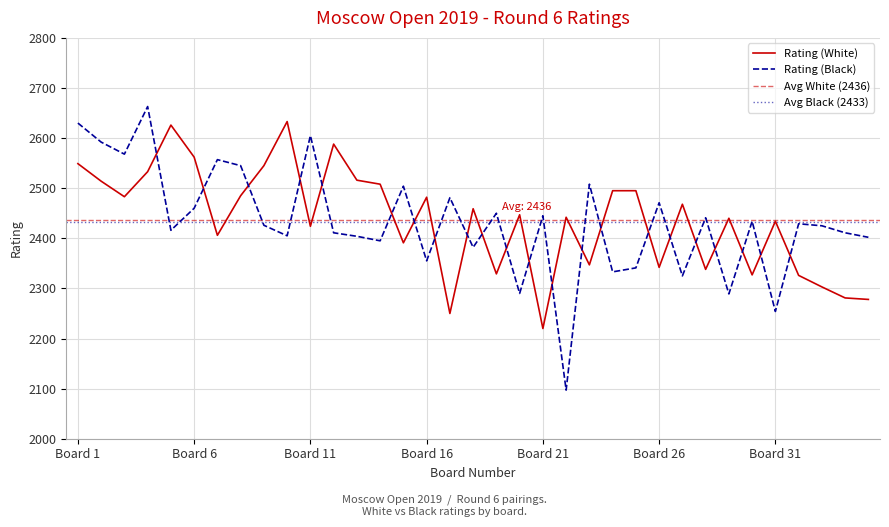

What is the sum of all Rating (Black) values?

85144